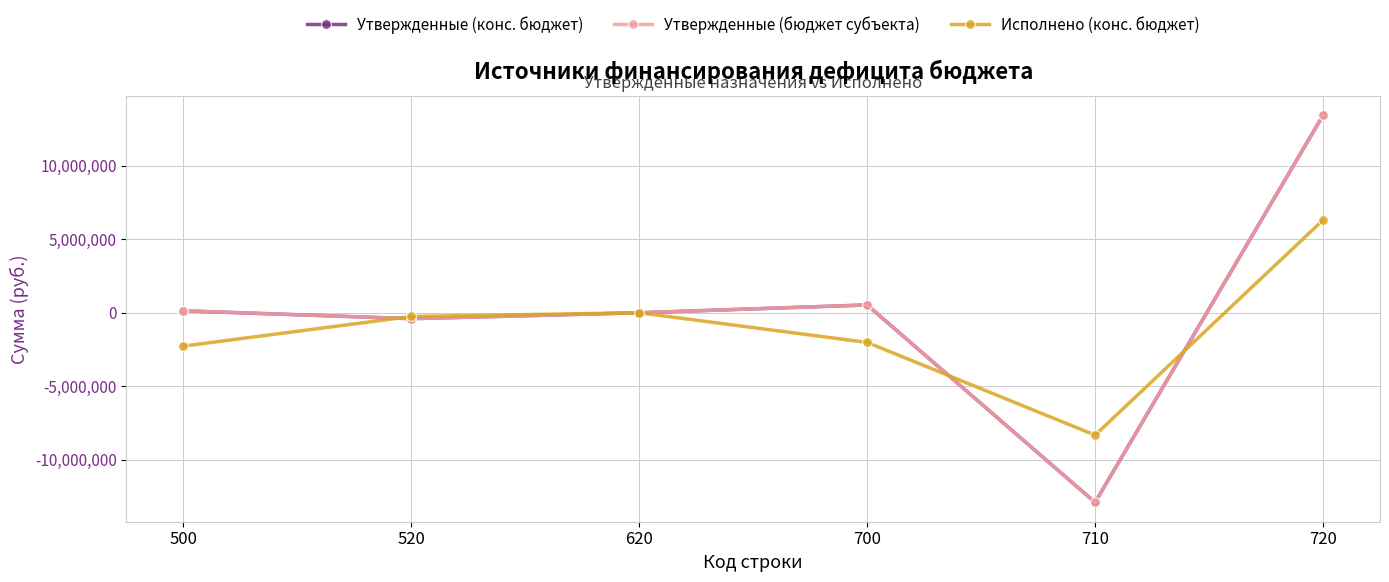

What is the total value across all series at 710?

-34088424.4